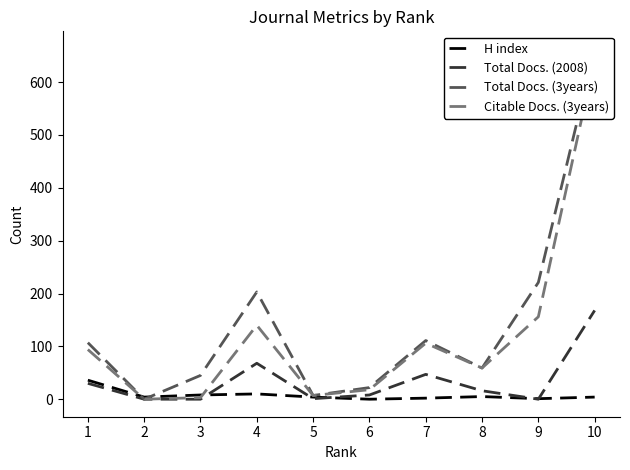

Reading right to left, what are all the values shown in this chart?

H index: 10=4	9=1	8=5	7=2	6=0	5=4	4=10	3=8	2=4	1=36
Total Docs. (2008): 10=168	9=0	8=16	7=47	6=8	5=1	4=68	3=0	2=0	1=30
Total Docs. (3years): 10=663	9=221	8=59	7=111	6=22	5=7	4=203	3=45	2=0	1=107
Citable Docs. (3years): 10=643	9=156	8=59	7=106	6=18	5=7	4=140	3=3	2=0	1=94